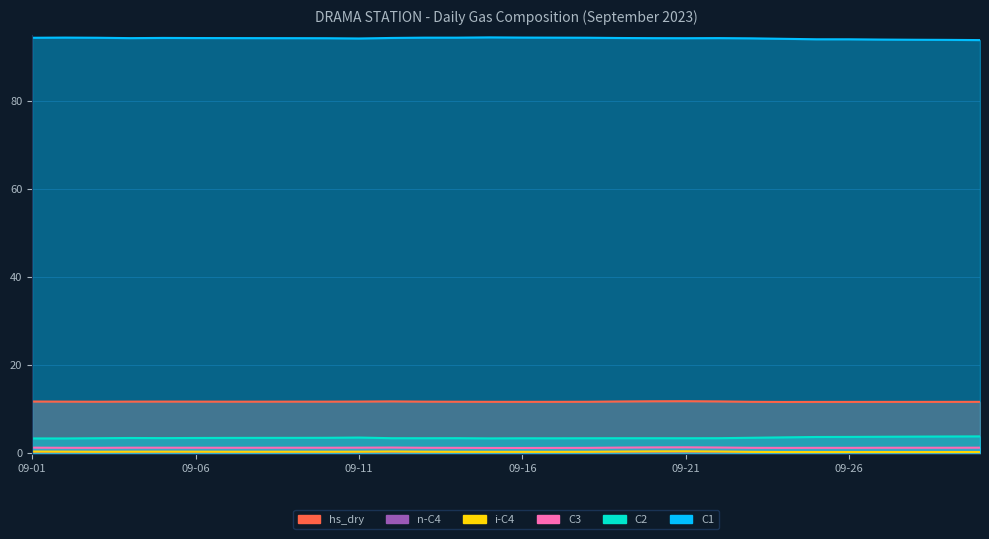

Rank the series by their maximum value, from highest to lowest.

C1, hs_dry, C2, C3, i-C4, n-C4